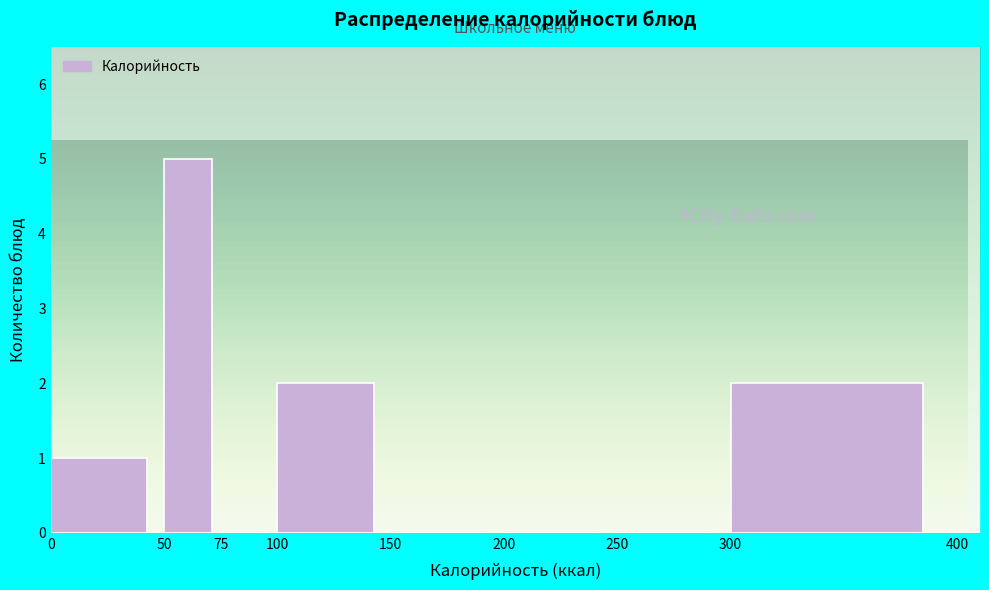

Which range on the x-axis has the tallest bar?

50 to 75